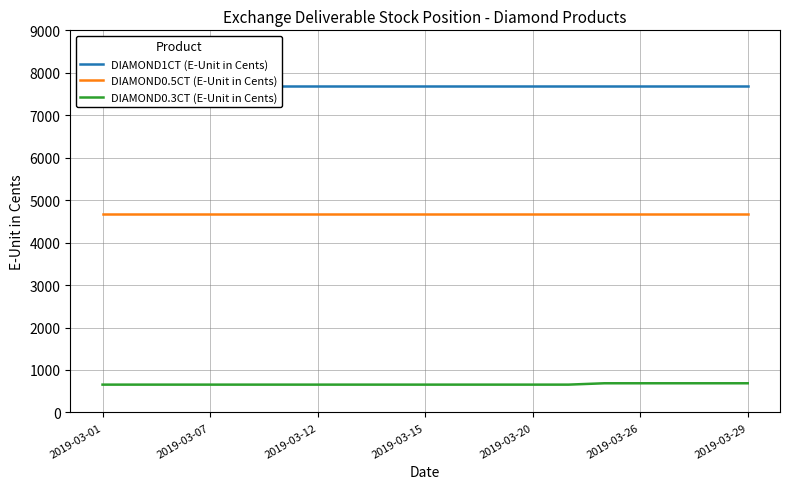

Where is DIAMOND0.5CT (E-Unit in Cents) nearest to the value 4665?

2019-03-01